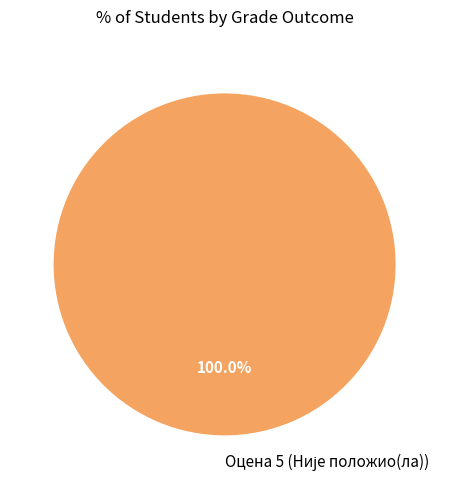

Is there any slice that represents more than half of the pie?

Yes